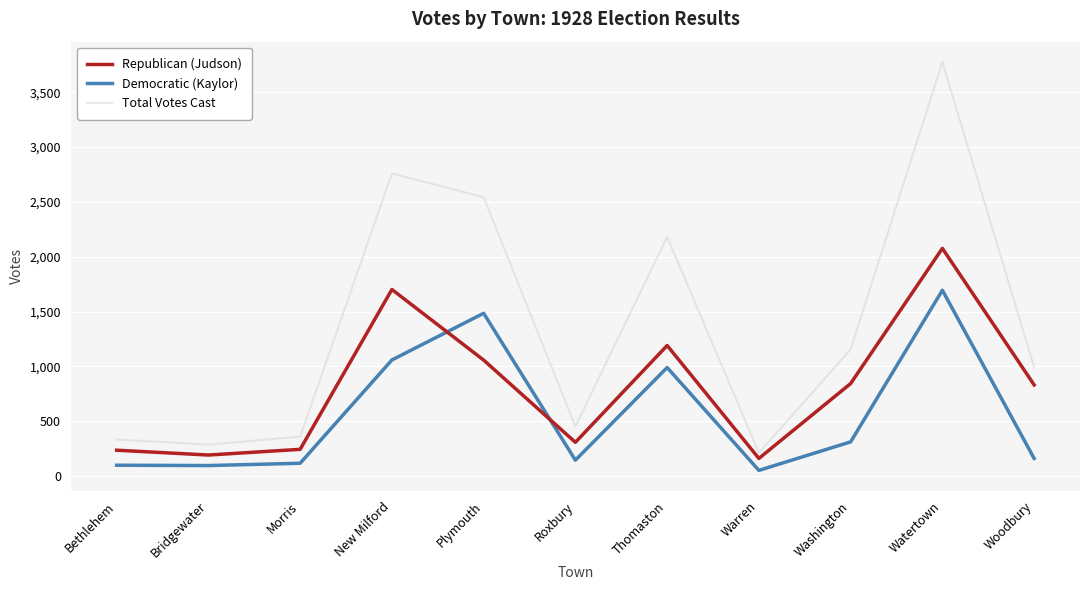

Does the chart have visible grid lines?

Yes